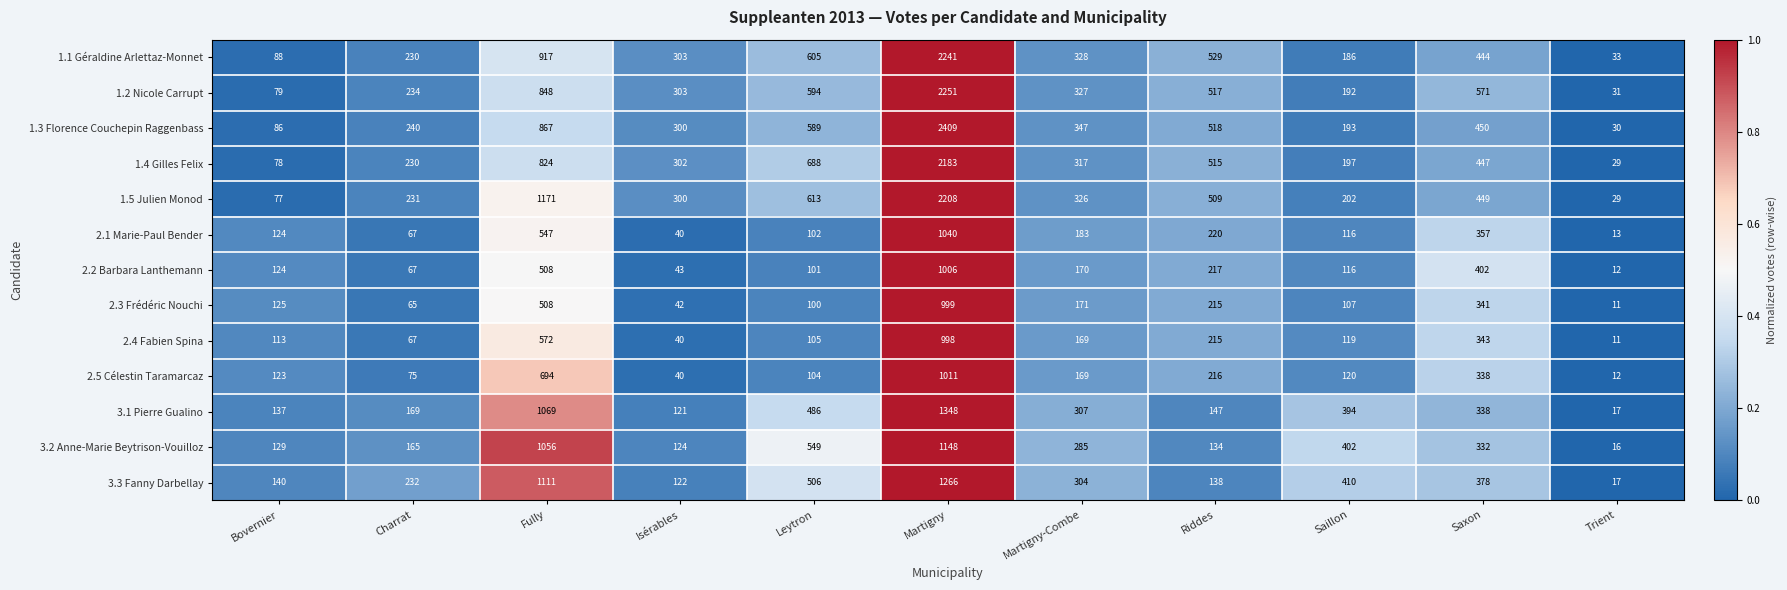

How many data points does each series have?

11